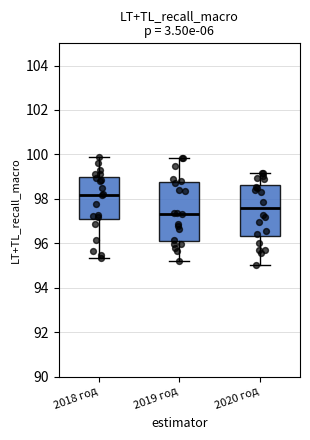

Which box has the highest median line?

2018 год